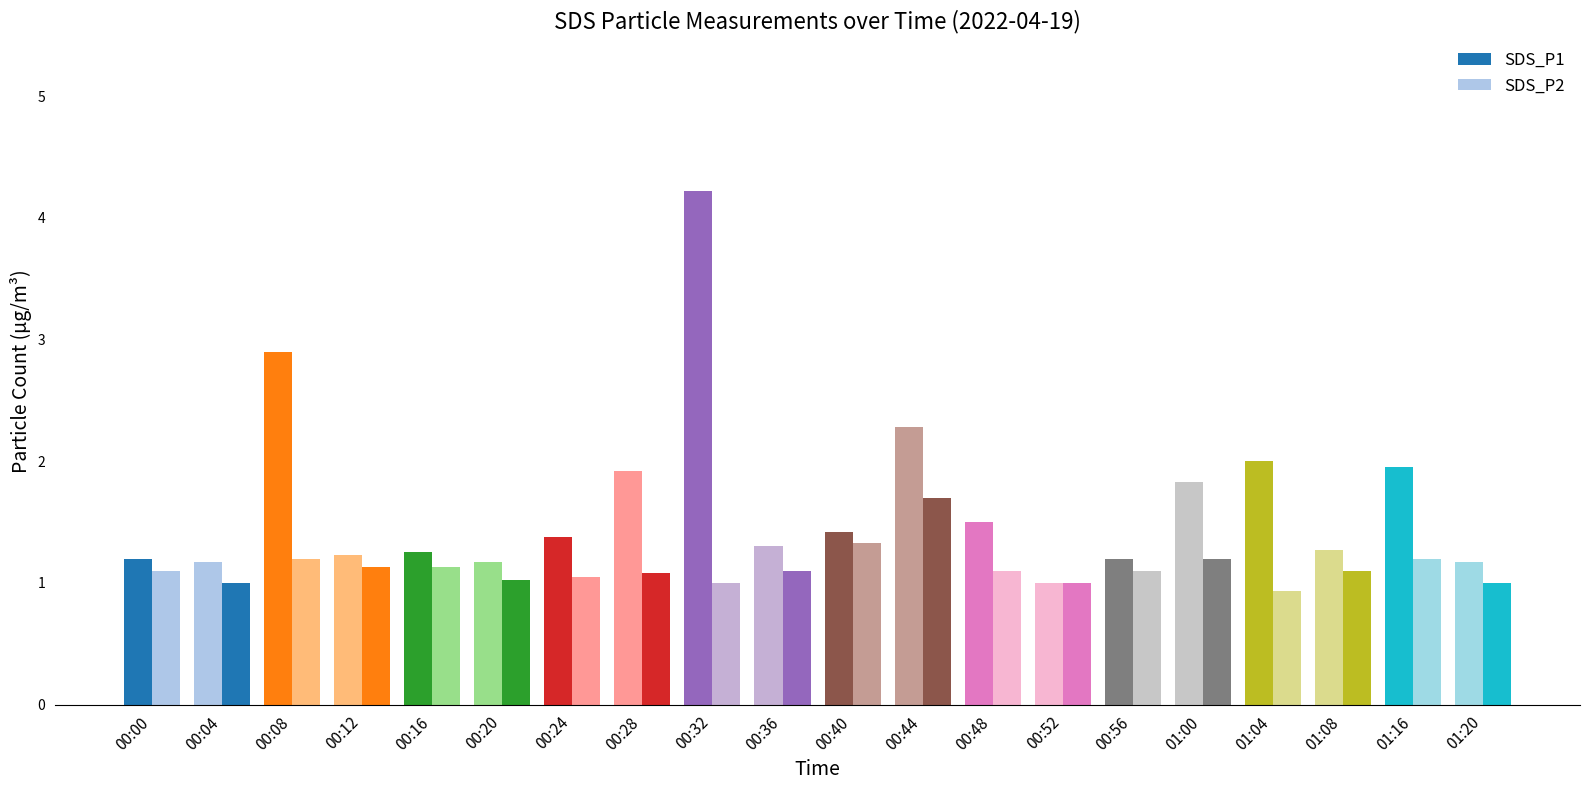

The value of SDS_P1 at 00:08 is 1.8. True or false?

False